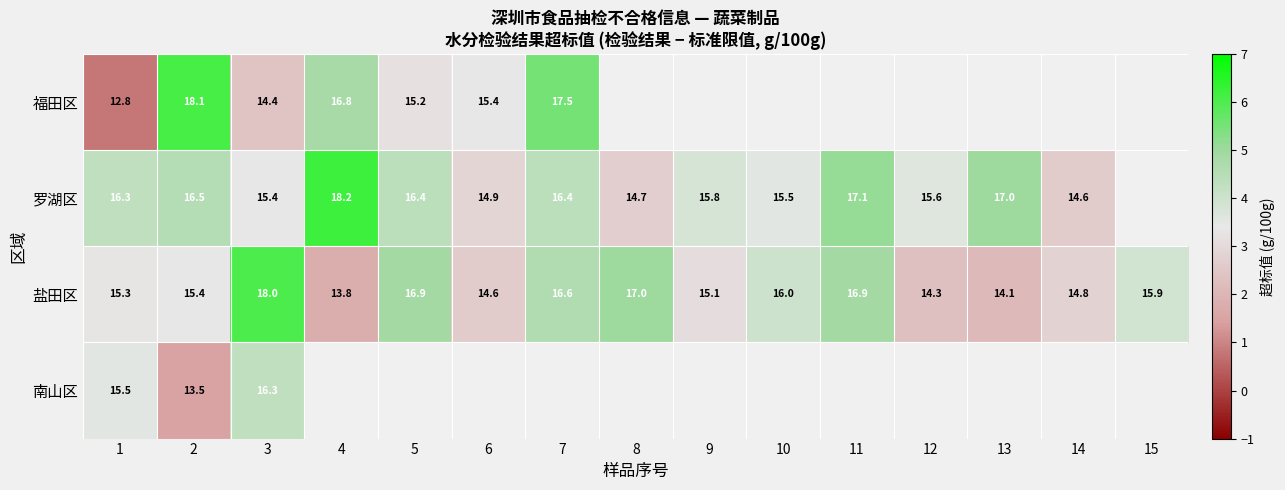

At which category does the chart reach its peak across all series?

4